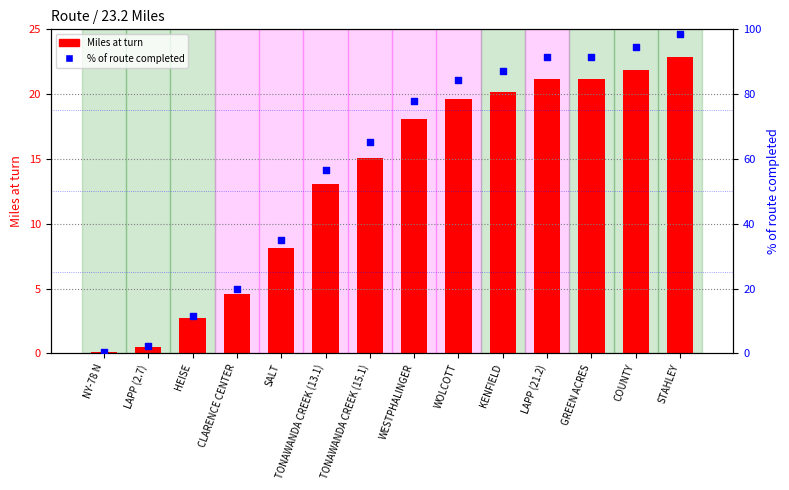

Which series has the widest spread of Y values?

% of route completed